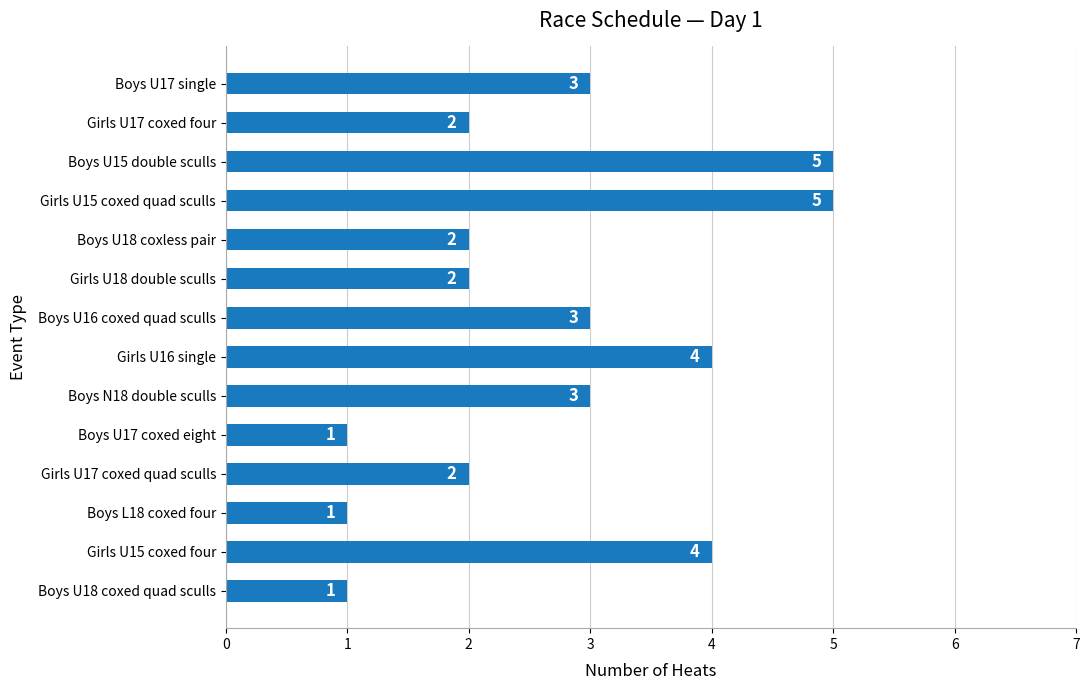

How many bars are there in total?

14